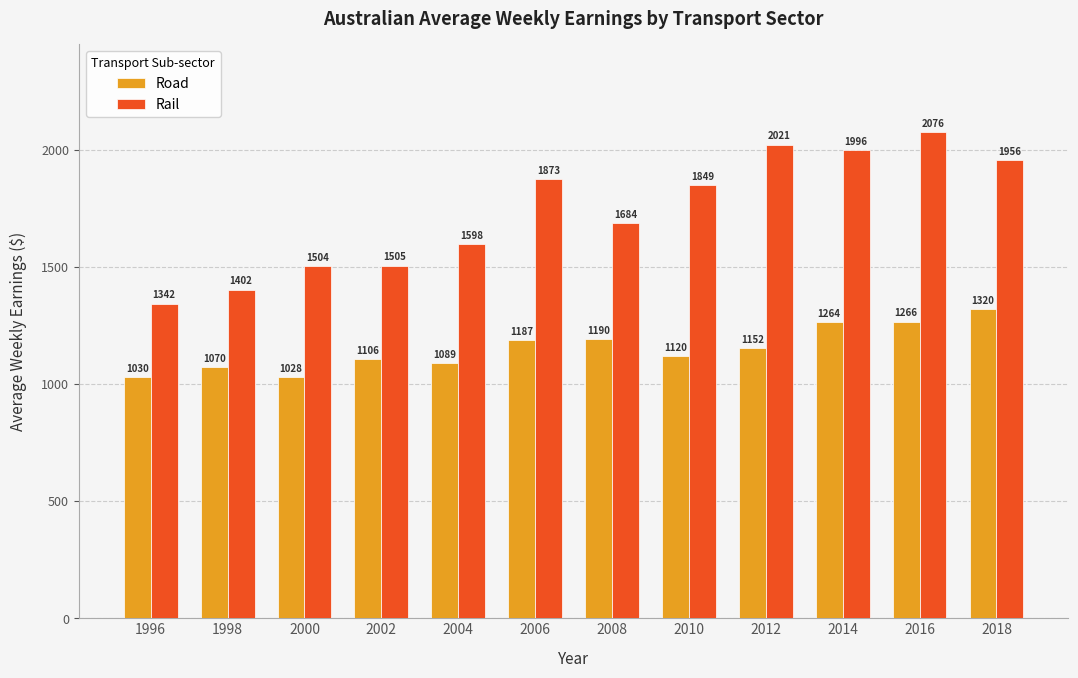

Between 2008 and 2010, which series saw the biggest shift?

Rail